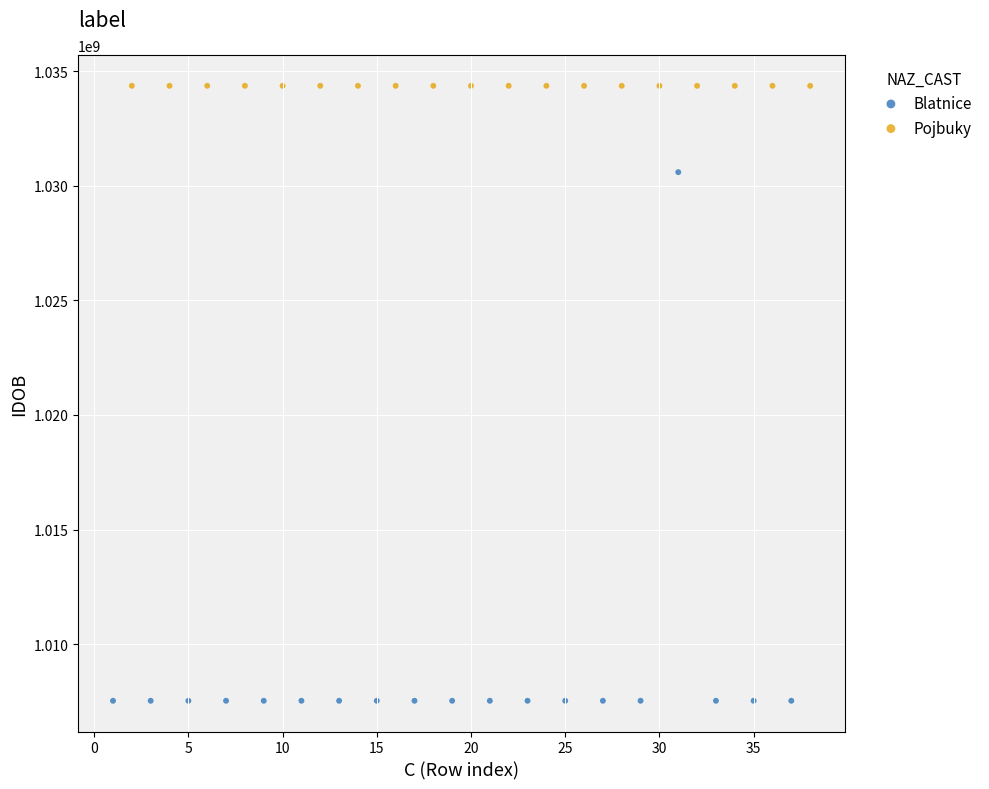

Which series contains the lowest Y value?

Blatnice